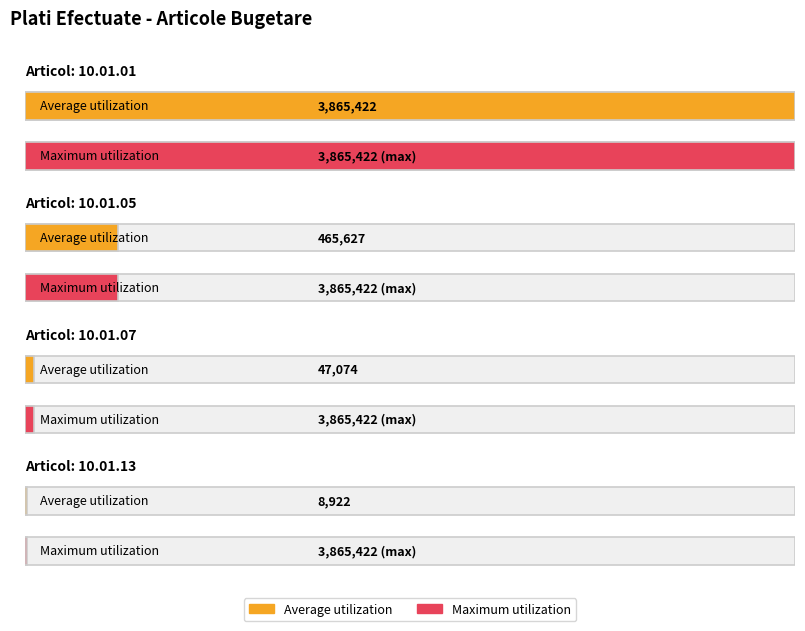

What is the minimum value for Average utilization?

8922